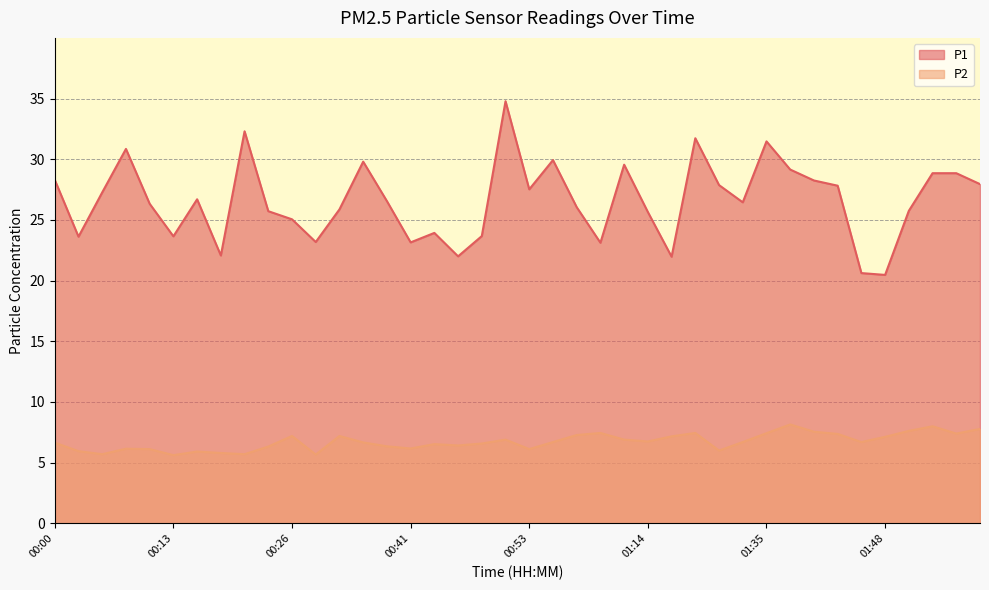

The P1 series shows 27.5 at 00:53. True or false?

True